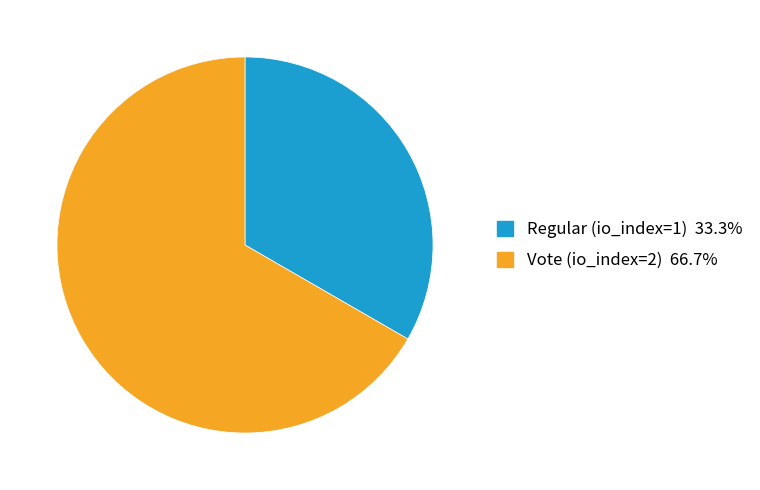

Which category has the biggest portion of the pie?

Vote (io_index=2)